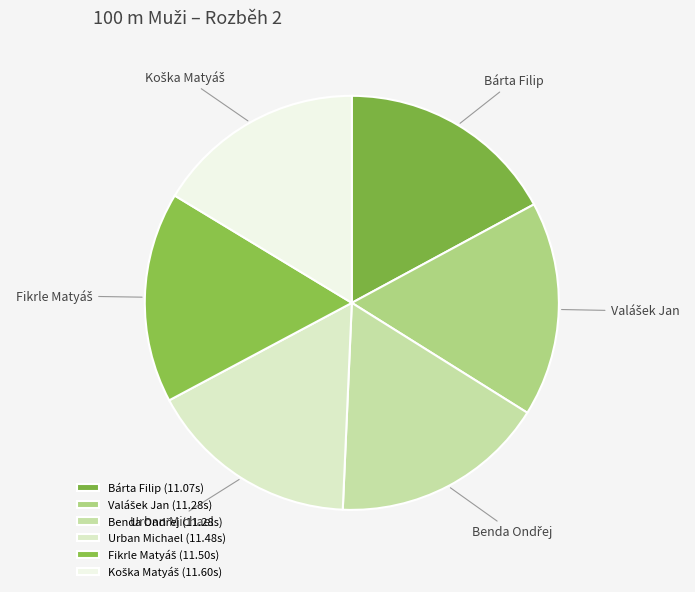

Is Bárta Filip the majority of the pie?

No